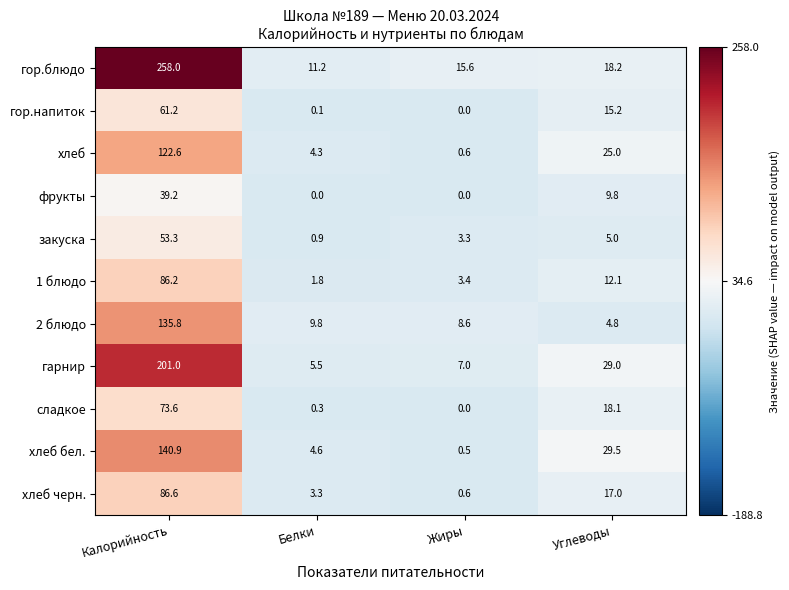

Where does the сладкое series first go above 18?

Калорийность